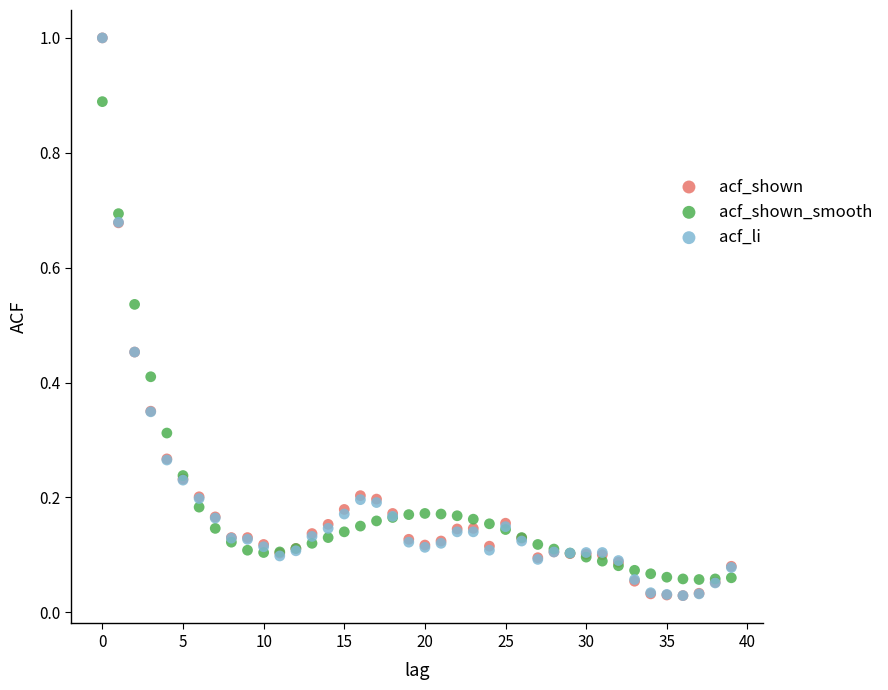

What are all the series names shown in the legend?

acf_shown, acf_shown_smooth, acf_li